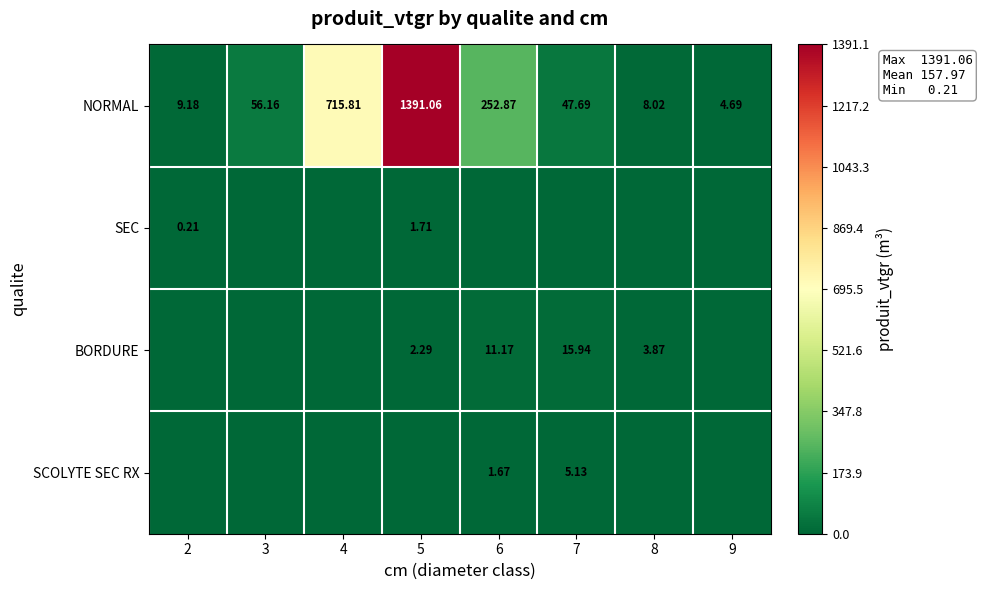

What is the difference between the BORDURE values at 4 and 8?

3.9